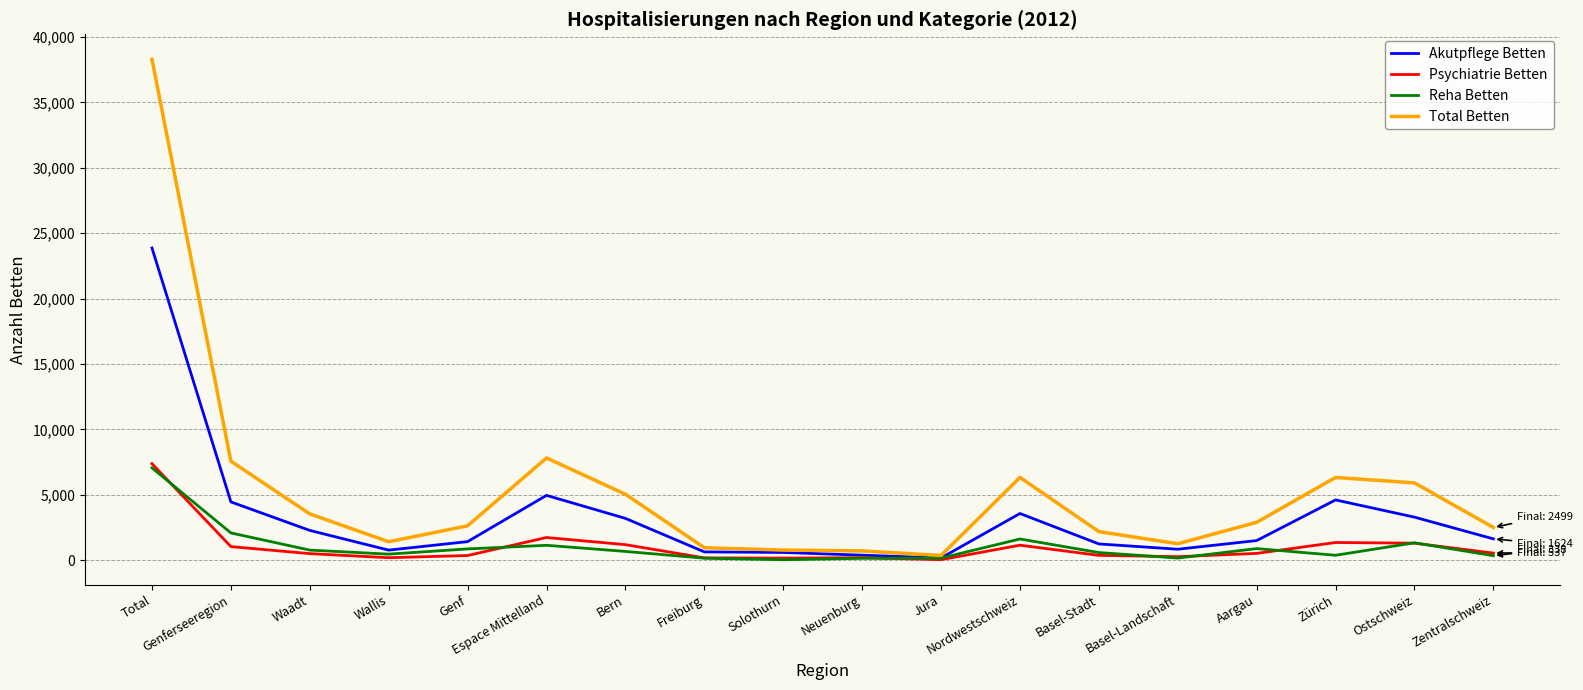

Which category has the highest value across all series?

Total